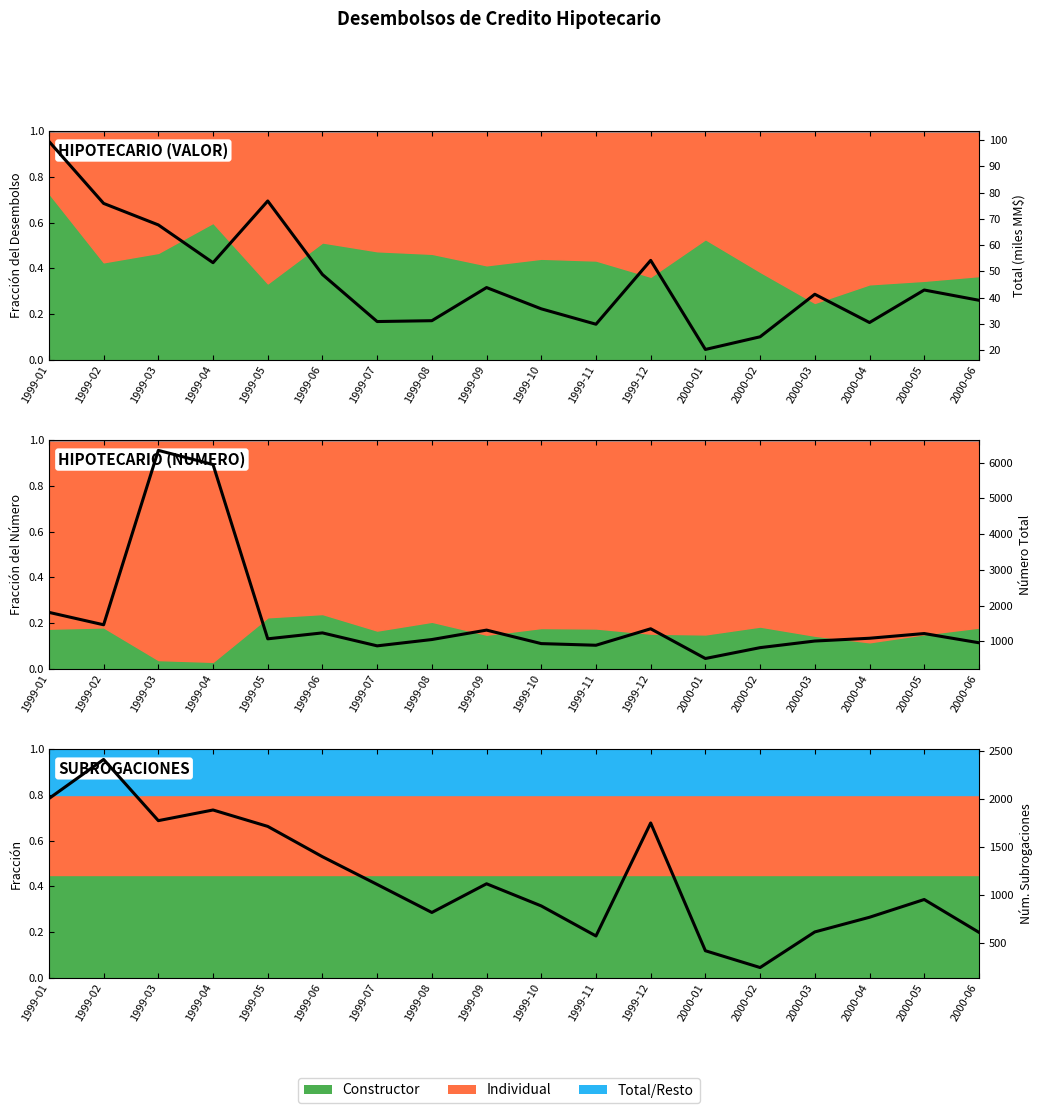

Rank the series at 2000-01 from lowest to highest value.

Total (miles MM$), Num Subrogaciones, Número Total